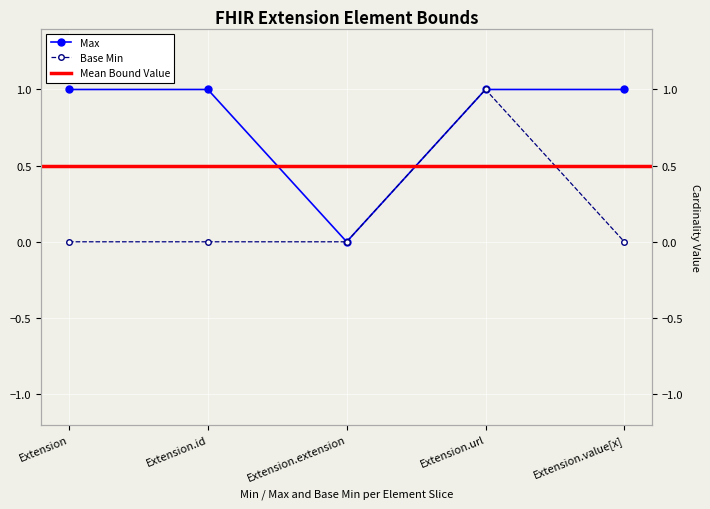

True or false: Base Min has a value of -1 at Extension.extension.

False